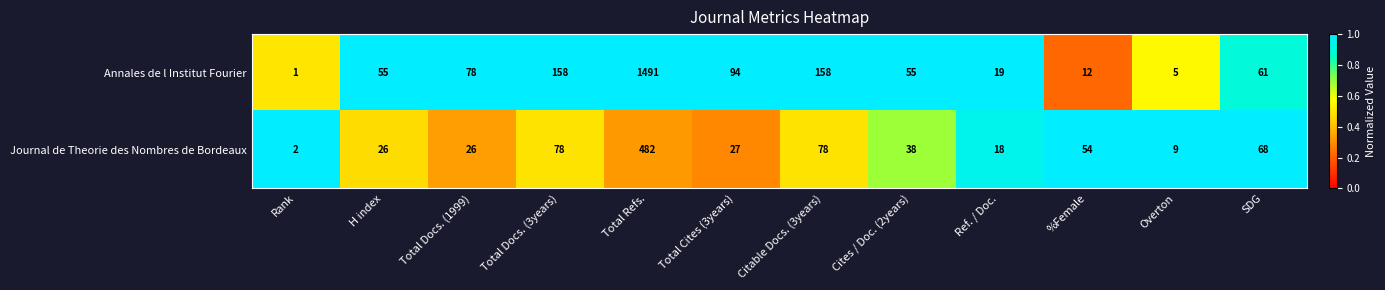

True or false: Annales de l Institut Fourier has a value of 94 at Total Cites (3years).

True